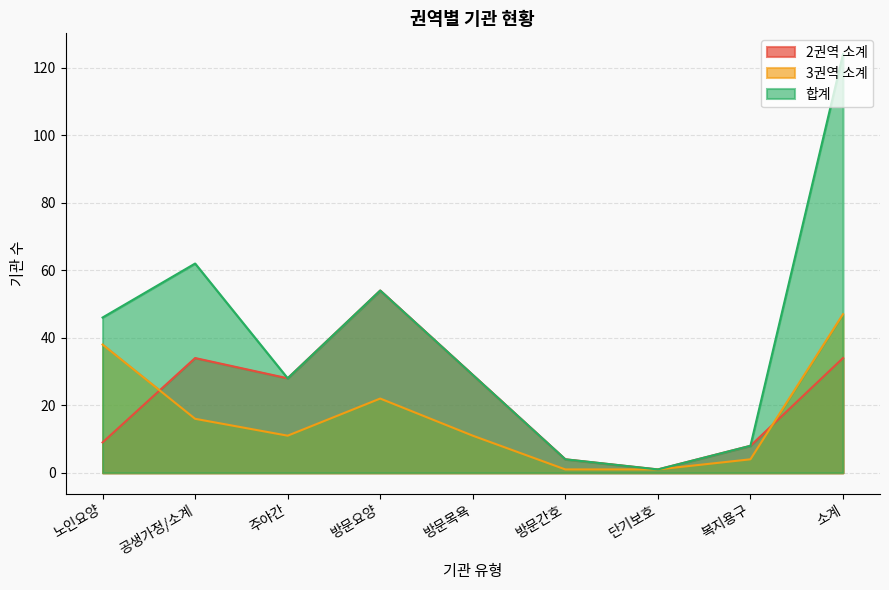

Which label corresponds to the largest value in the chart?

소계